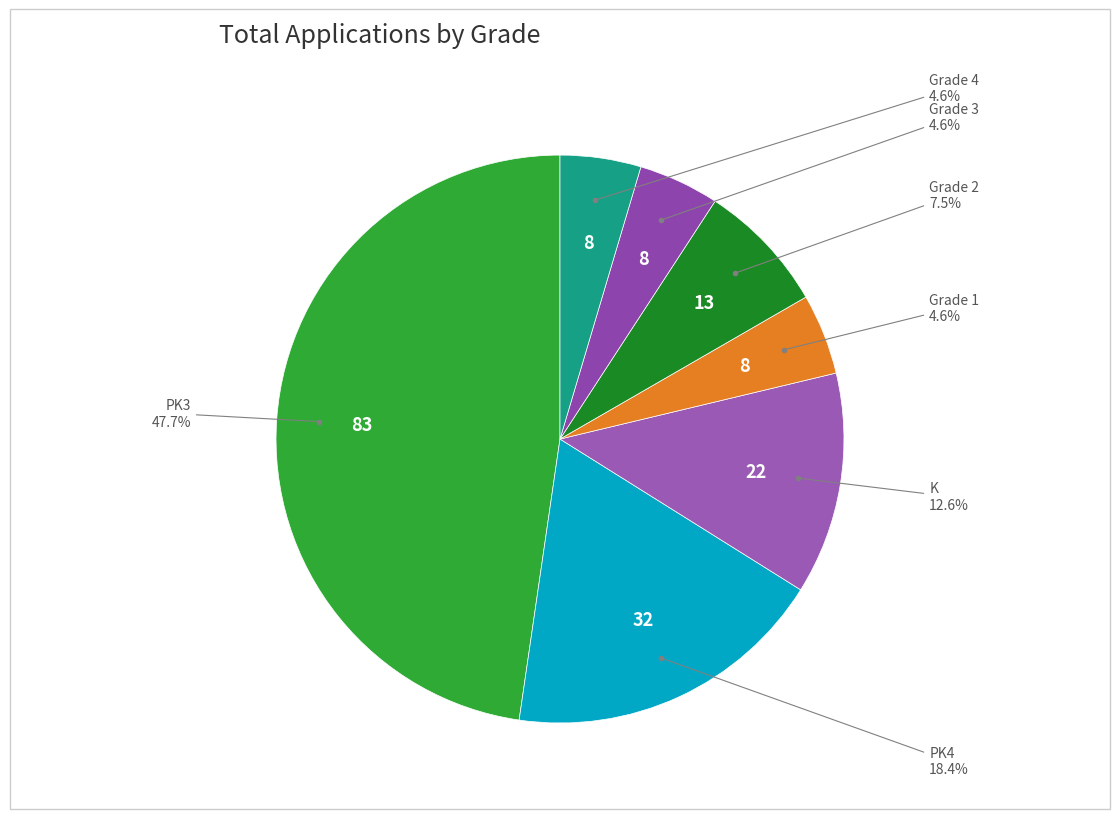

Count the number of slices in the pie.

7